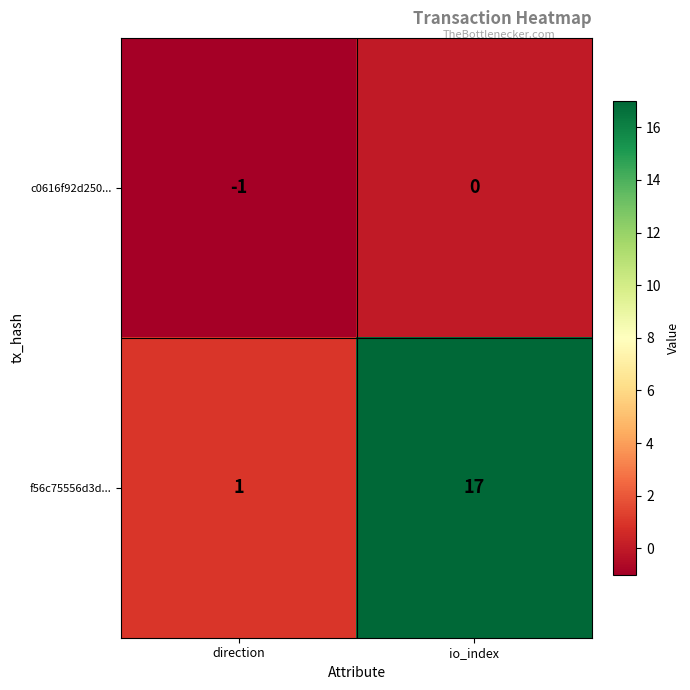

What is the difference between the maximum and minimum values in the f56c75556d3d... series?

16